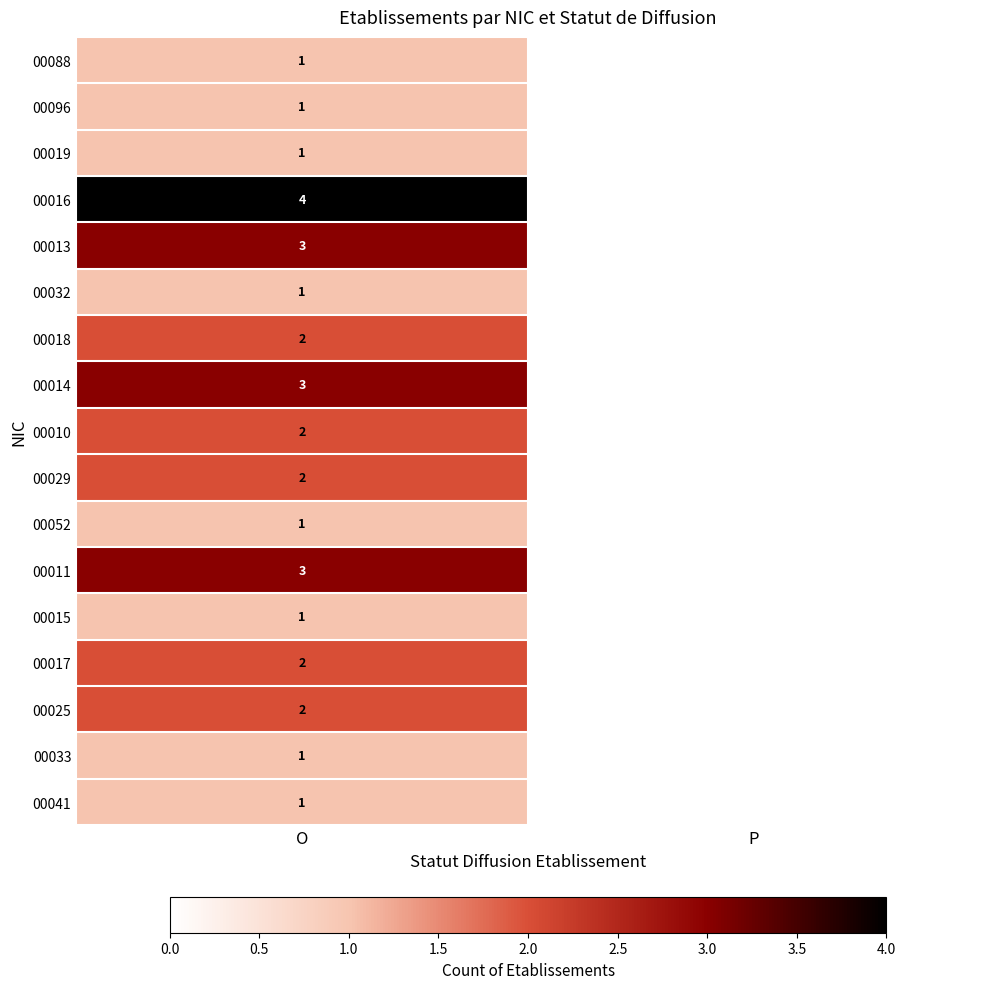

Is it true that 00010 equals 3 at O?

False